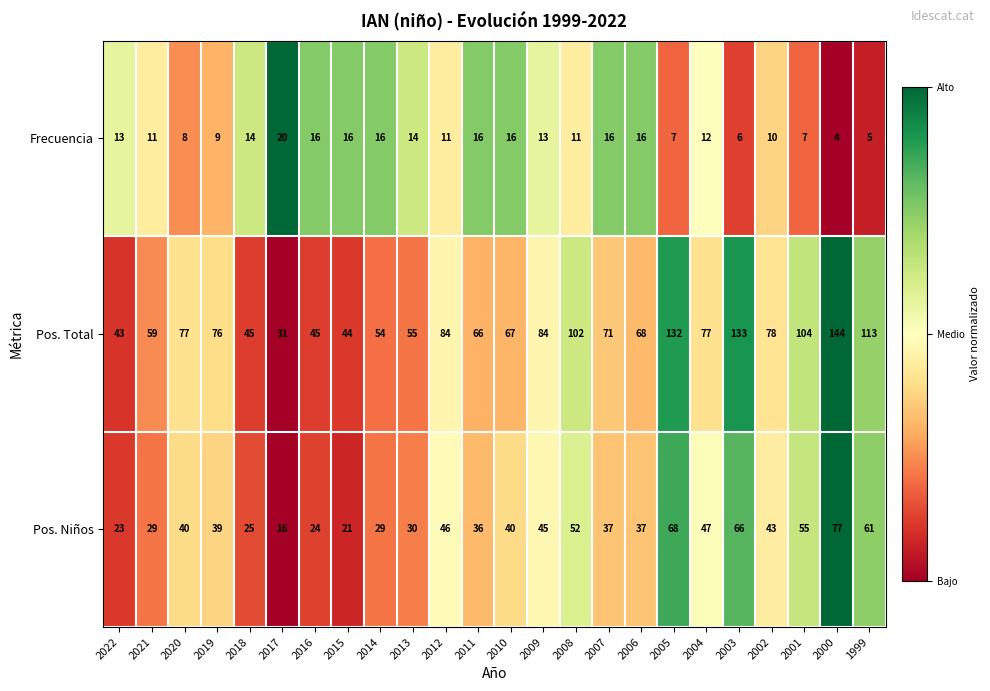

What is the difference between the second highest and second lowest values in the Frecuencia series?

11